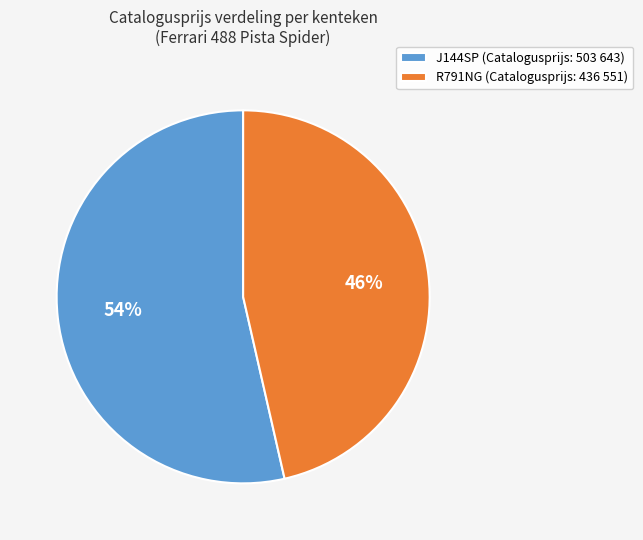

The R791NG slice represents 59% of the pie. True or false?

False